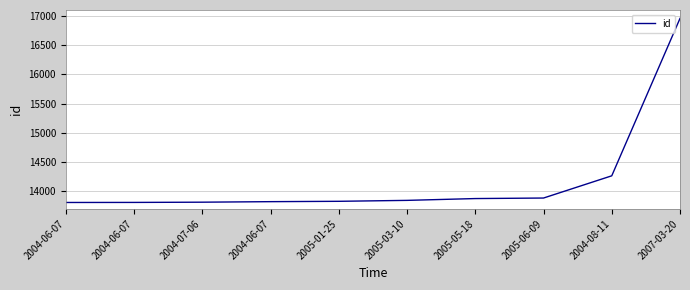

What is the label of the 4th point from the left?

2004-06-07